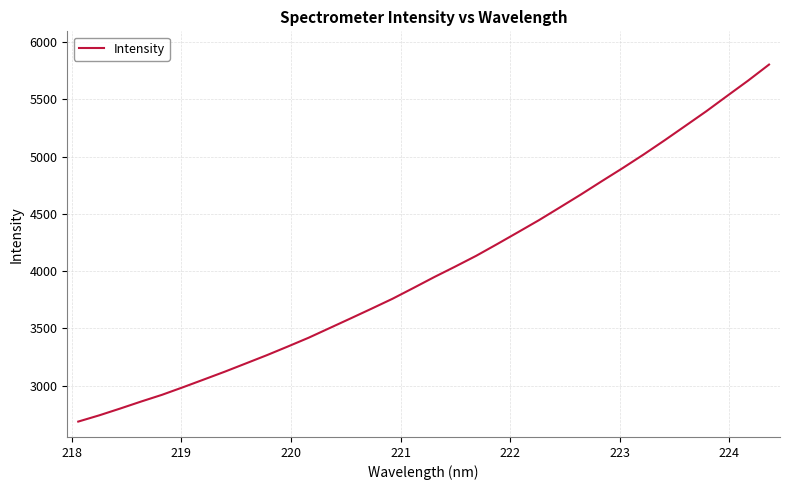

What is the difference between the maximum and minimum values?

3116.8